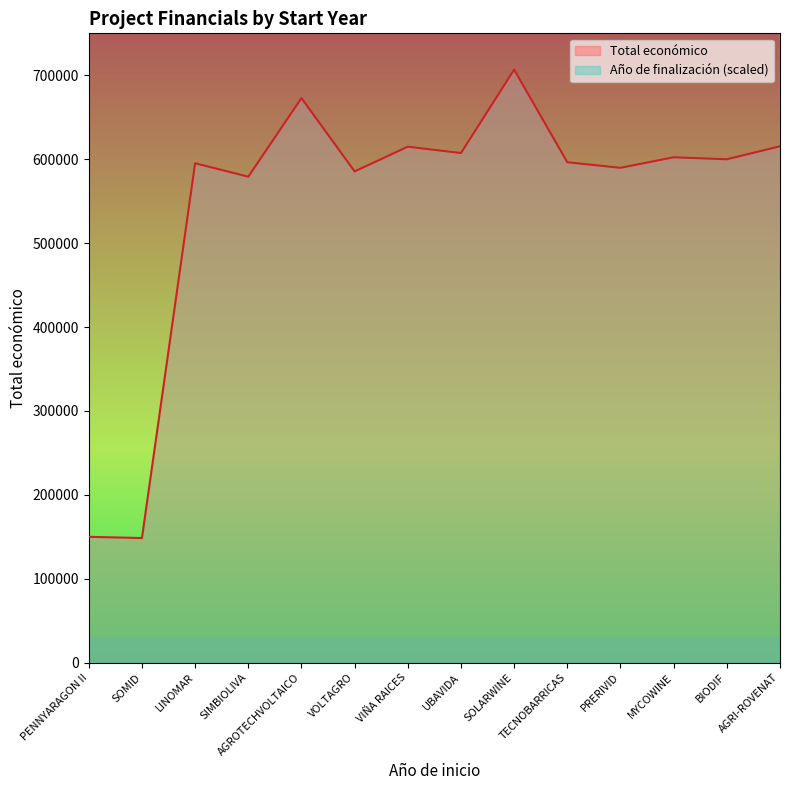

True or false: Total económico has more than 2 interior local peaks.

True